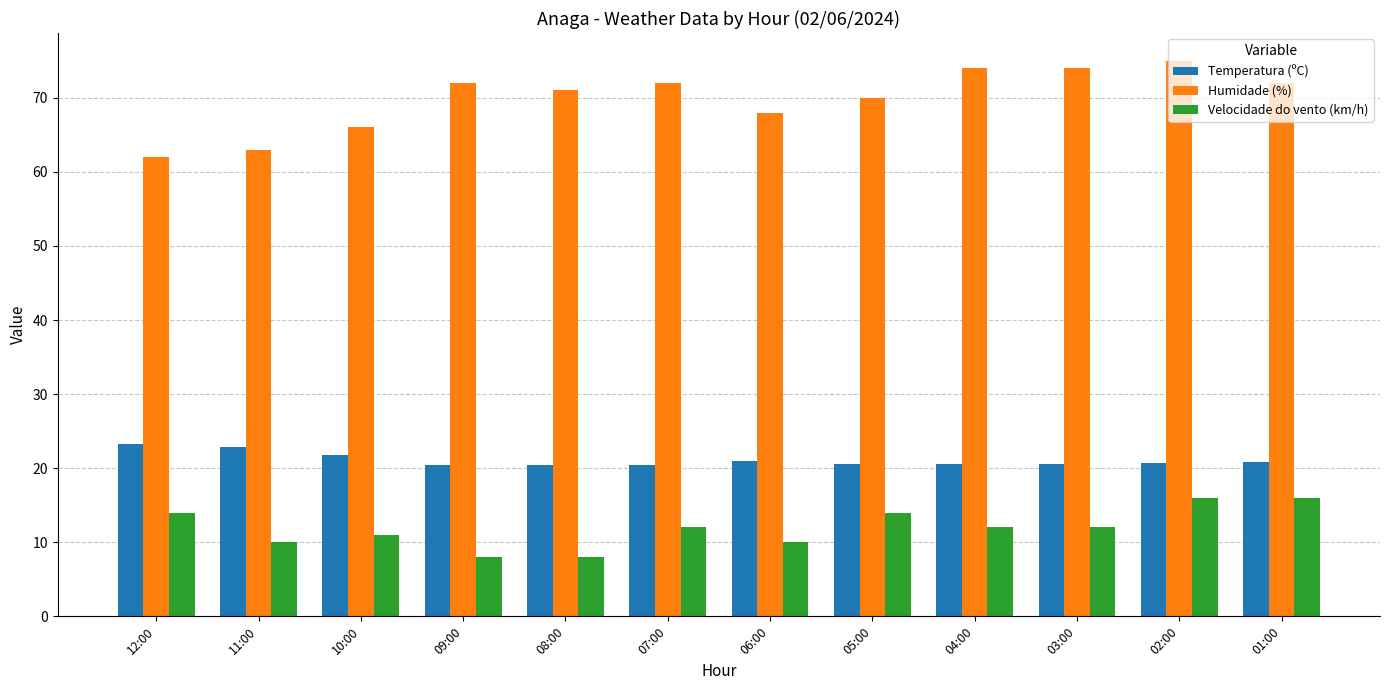

What is the difference between the Temperatura (ºC) values at 09:00 and 02:00?

0.3